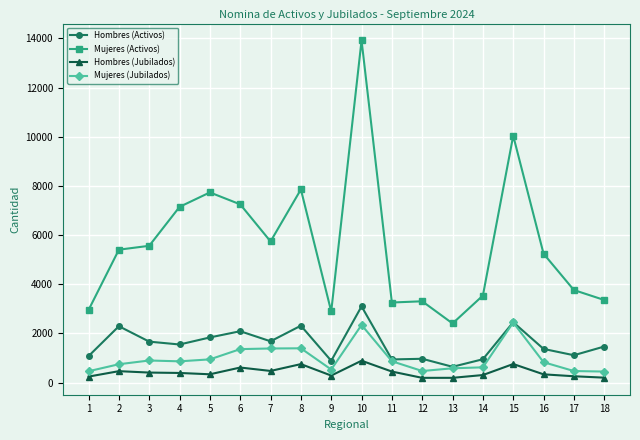

True or false: Hombres (Activos) has more than 2 interior local peaks.

True